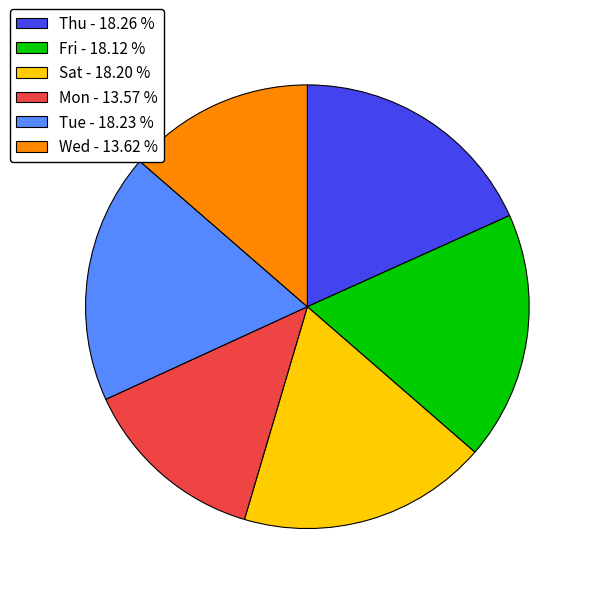

What is the ratio of the value at Thu - 18.26 % to the value at Sat - 18.20 %?

1.0